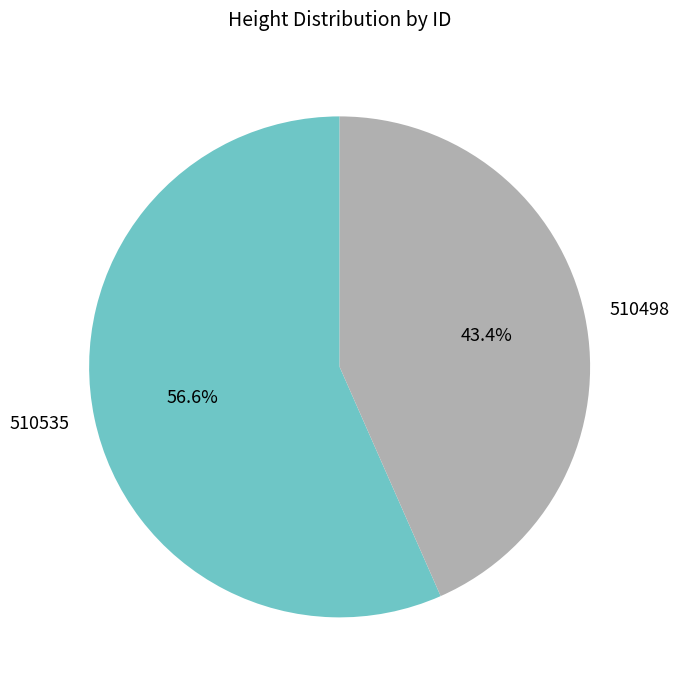

What percentage is the 510535 slice, to the nearest percent?

57%